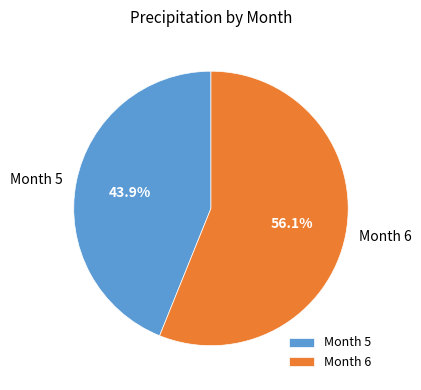

Which has a higher value, Month 6 or Month 5?

Month 6